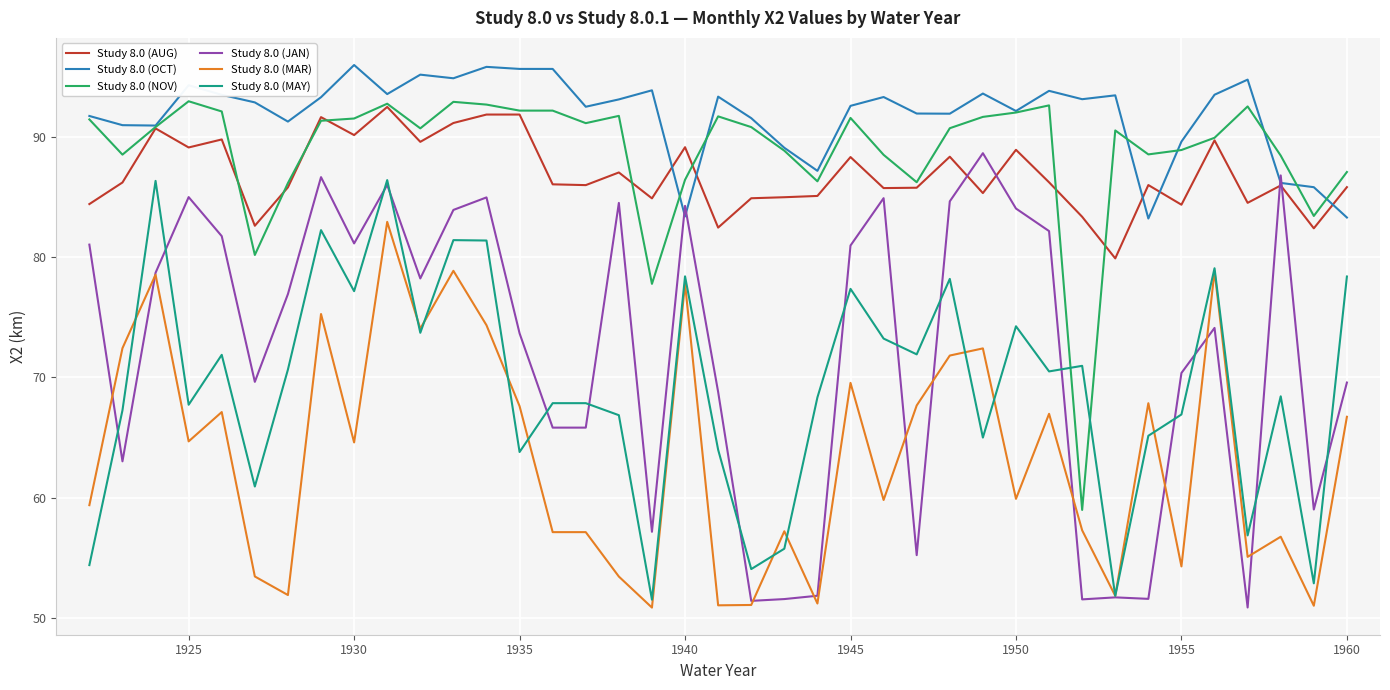

Which series has the widest spread of values?

Study 8.0 (JAN)